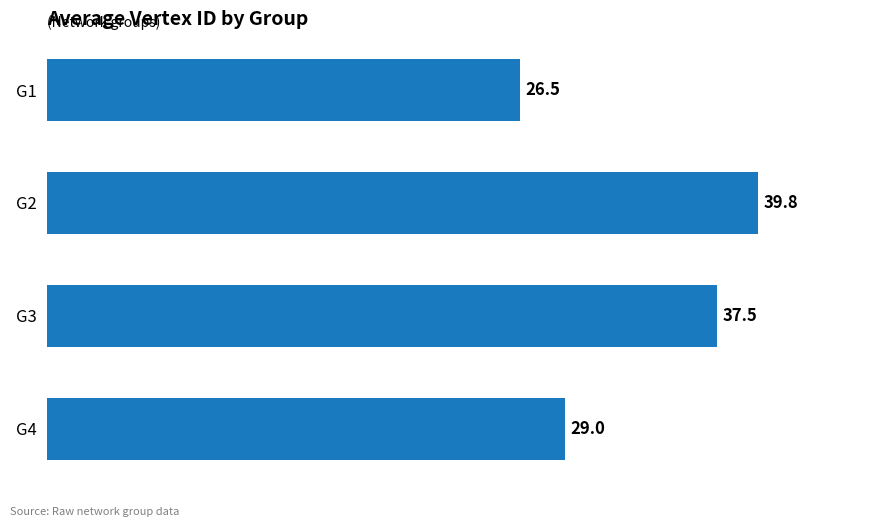

Approximately how many times larger is the value at G3 compared to G1?

1.4